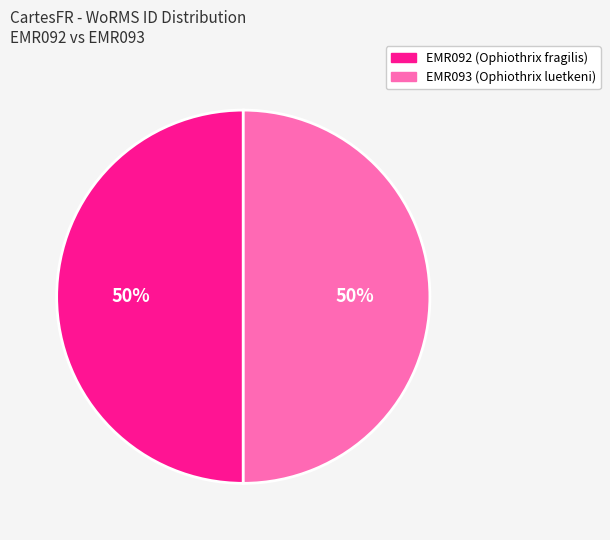

Approximately how many times larger is the value at EMR092 (Ophiothrix fragilis) compared to EMR093 (Ophiothrix luetkeni)?

1.0